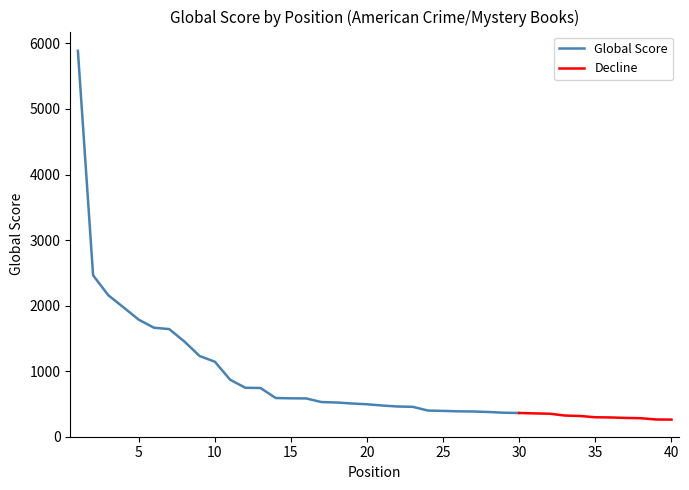

Approximately how many times larger is the value at 21 compared to 14?

0.8